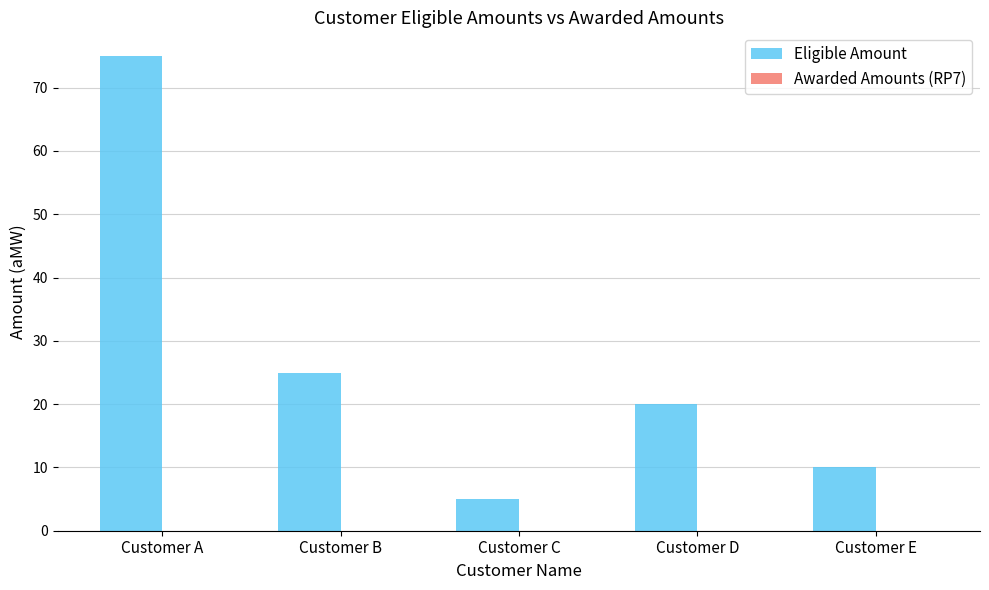

Is it true that the value at Customer D is 20?

True